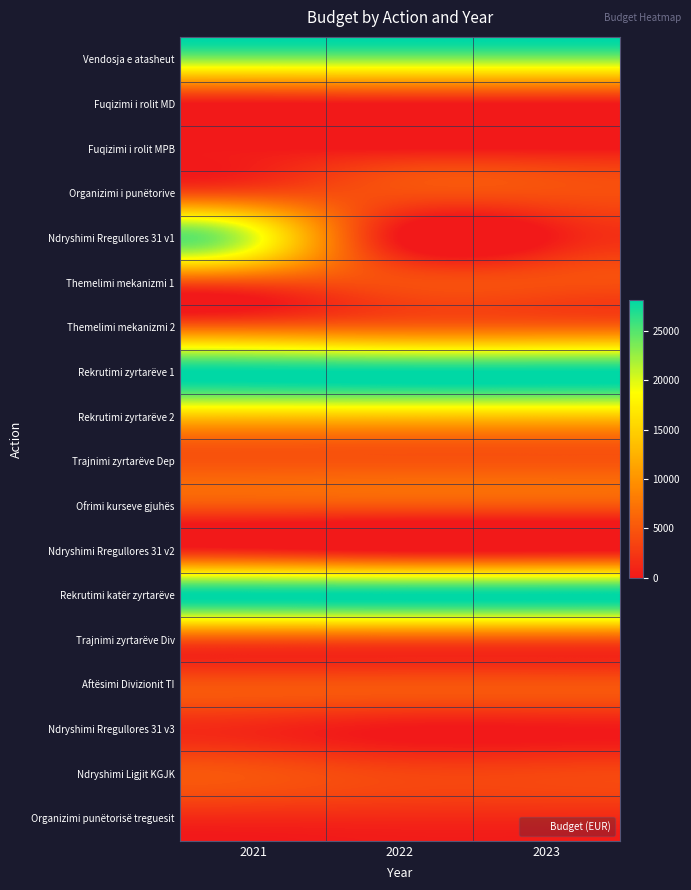

What is the difference between the highest and lowest values at 2021?

28153.4